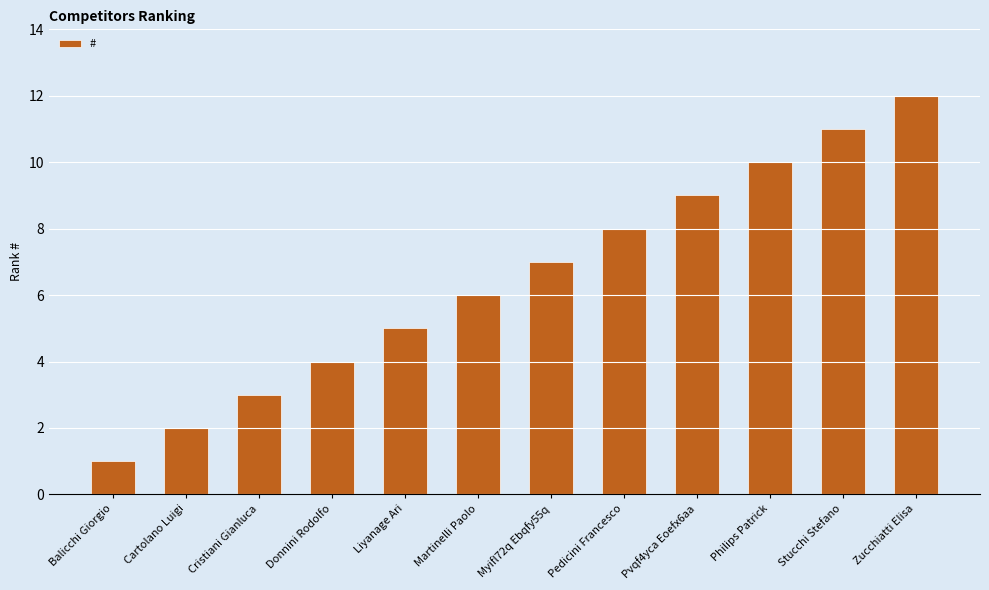

At which label is the value closest to 6?

Martinelli Paolo